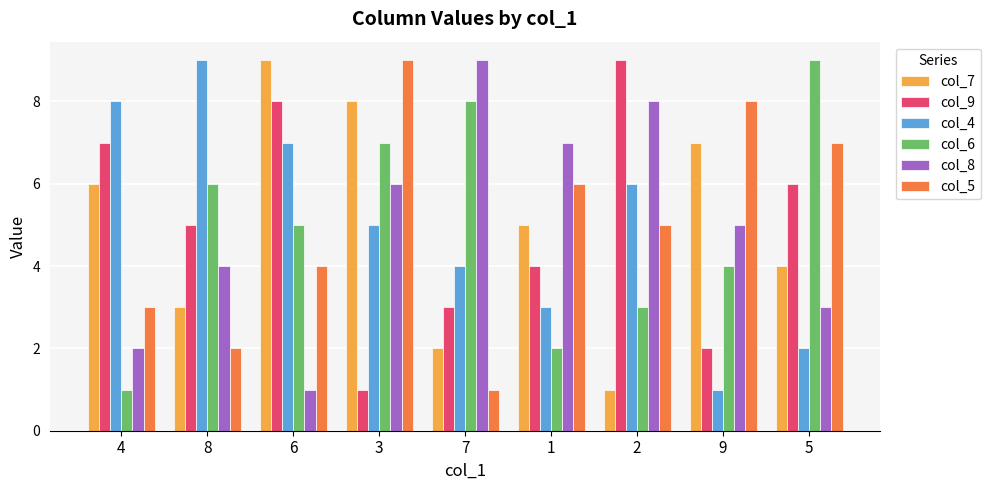

Between 4 and 5, which series saw the biggest shift?

col_6